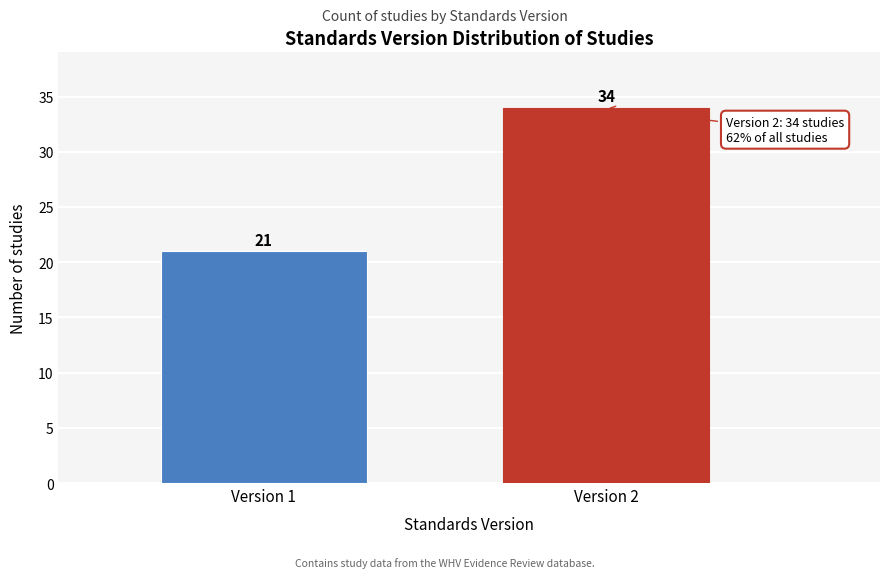

Reading left to right, transcribe all the data shown in this chart.

Version 1=21	Version 2=34